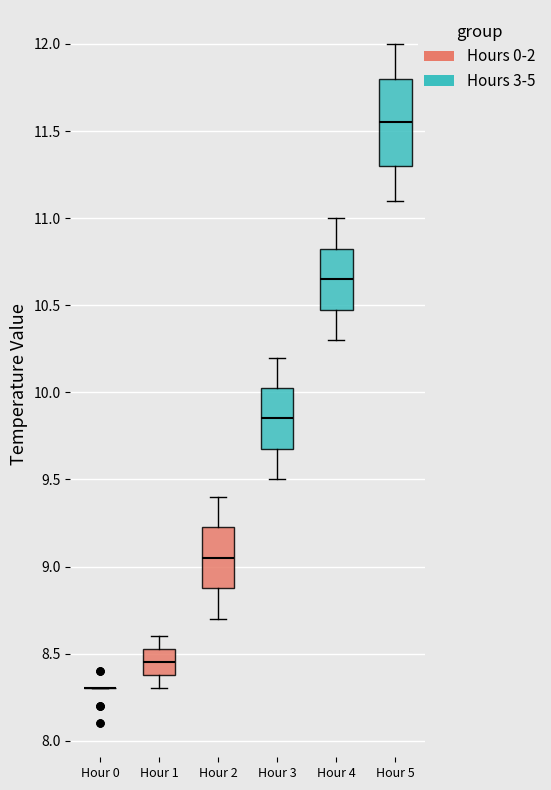

Reading left to right, transcribe this box plot: for each box, give where its median line is, the range the box spans, and where its two whiskers end, as read against the y-axis. The values are not printed on the chart, so give them approximately, as read against the axis.

Hour 0: box collapsed to a line at 8.30, whiskers 8.30 to 8.30
Hour 1: median 8.45, box 8.40 to 8.55, whiskers 8.30 to 8.60
Hour 2: median 9.05, box 8.90 to 9.25, whiskers 8.70 to 9.40
Hour 3: median 9.85, box 9.70 to 10.05, whiskers 9.50 to 10.20
Hour 4: median 10.65, box 10.50 to 10.85, whiskers 10.30 to 11.00
Hour 5: median 11.55, box 11.30 to 11.80, whiskers 11.10 to 12.00